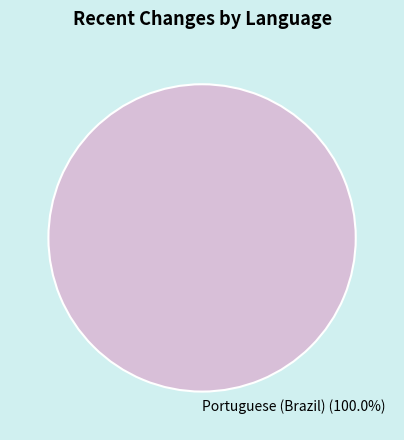

Rank the categories by value from lowest to highest.

Portuguese (Brazil)